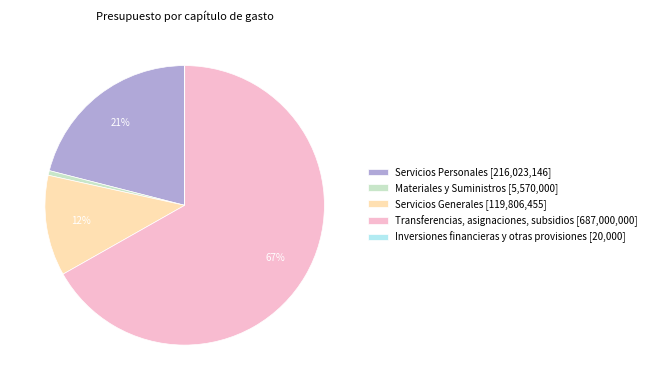

Which category has the biggest portion of the pie?

Transferencias, asignaciones, subsidios